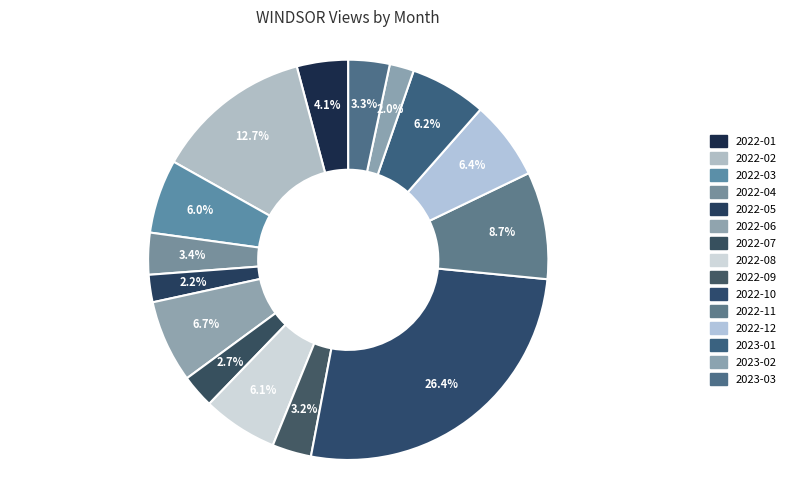

What percentage is NOT represented by 2022-05?

97.8%